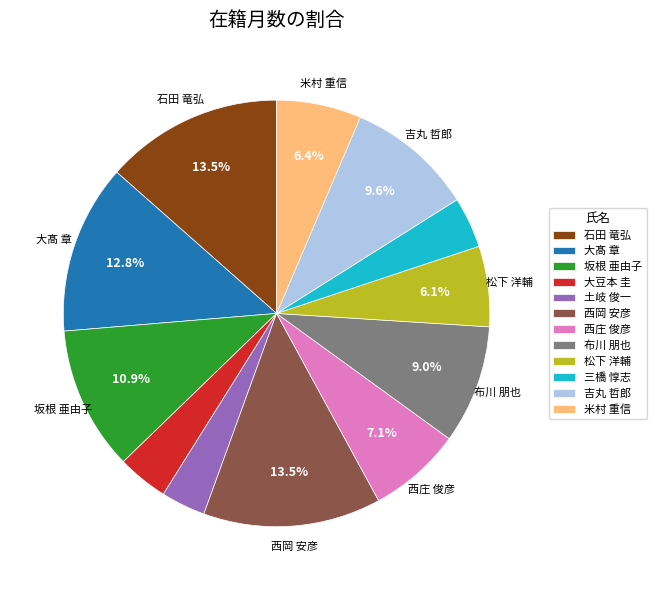

Is there a majority slice in this chart?

No